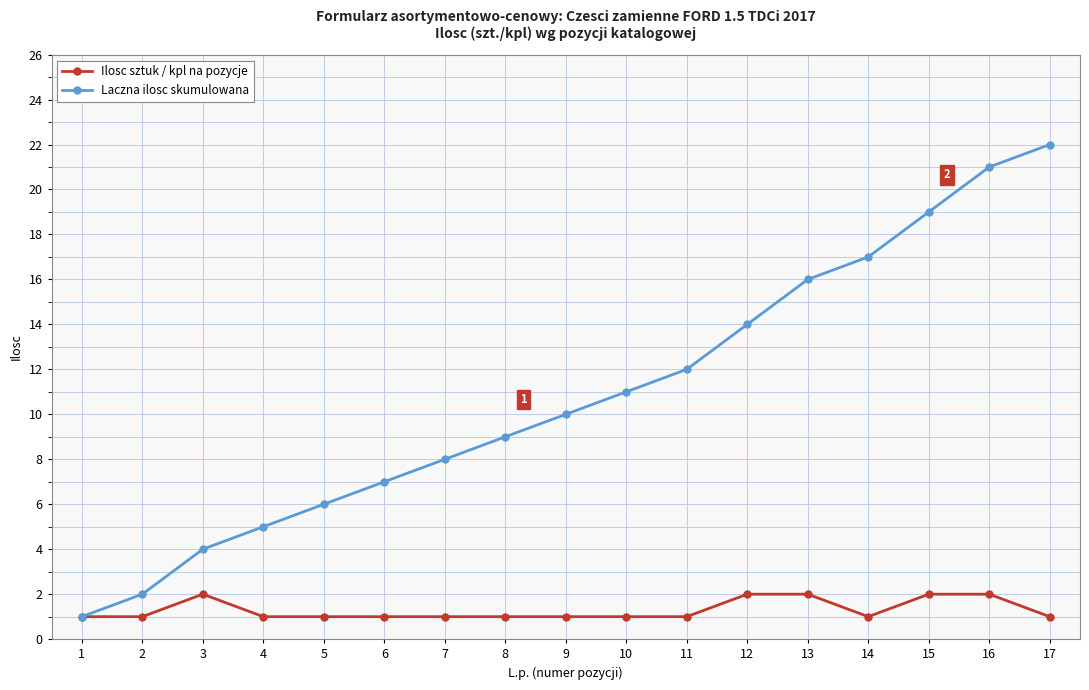

Which series has the largest total across all categories?

Laczna ilosc skumulowana